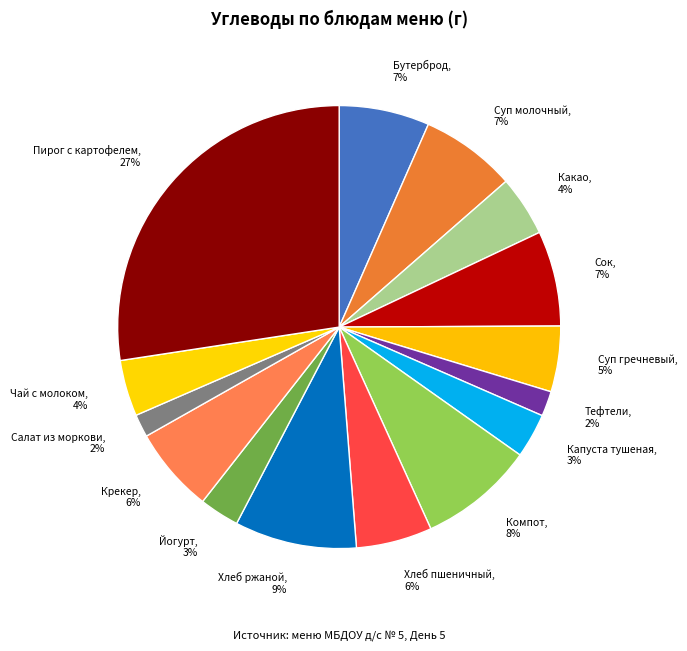

Which slice is the largest?

Пирог с картофелем, 27%